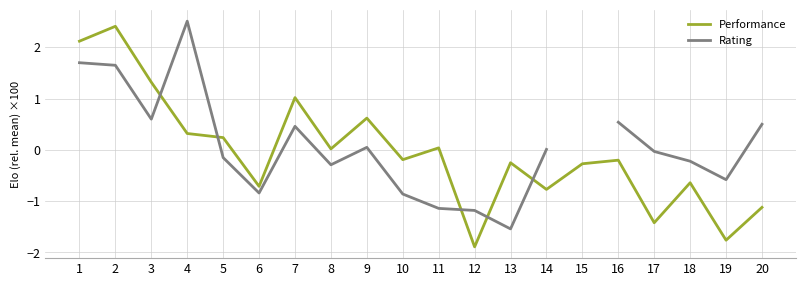

True or false: Rating has more than 2 points higher than both neighbors.

True